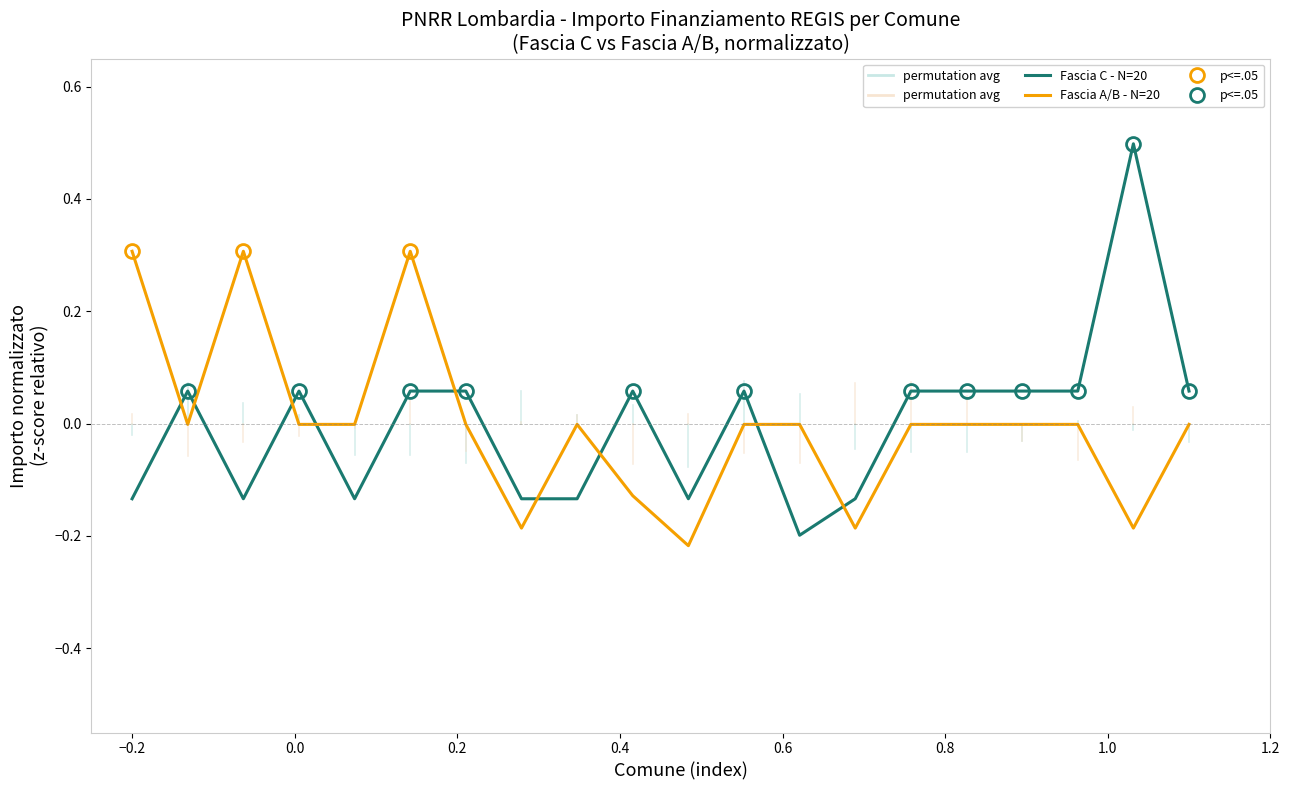

True or false: Fascia A/B - N=20 and Fascia C - N=20 intersect in this chart.

True